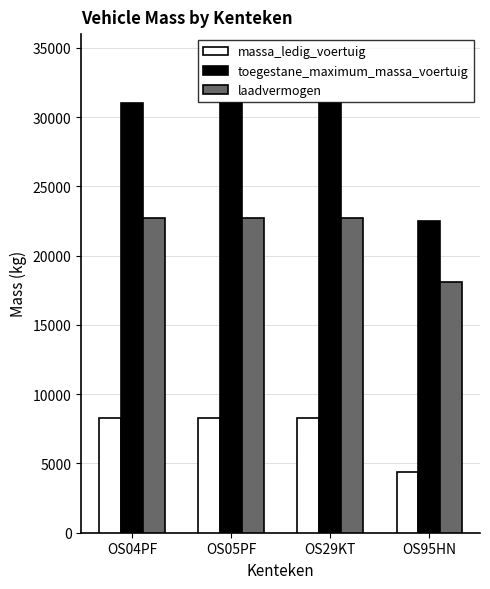

True or false: massa_ledig_voertuig has a value of 8260 at OS29KT.

True